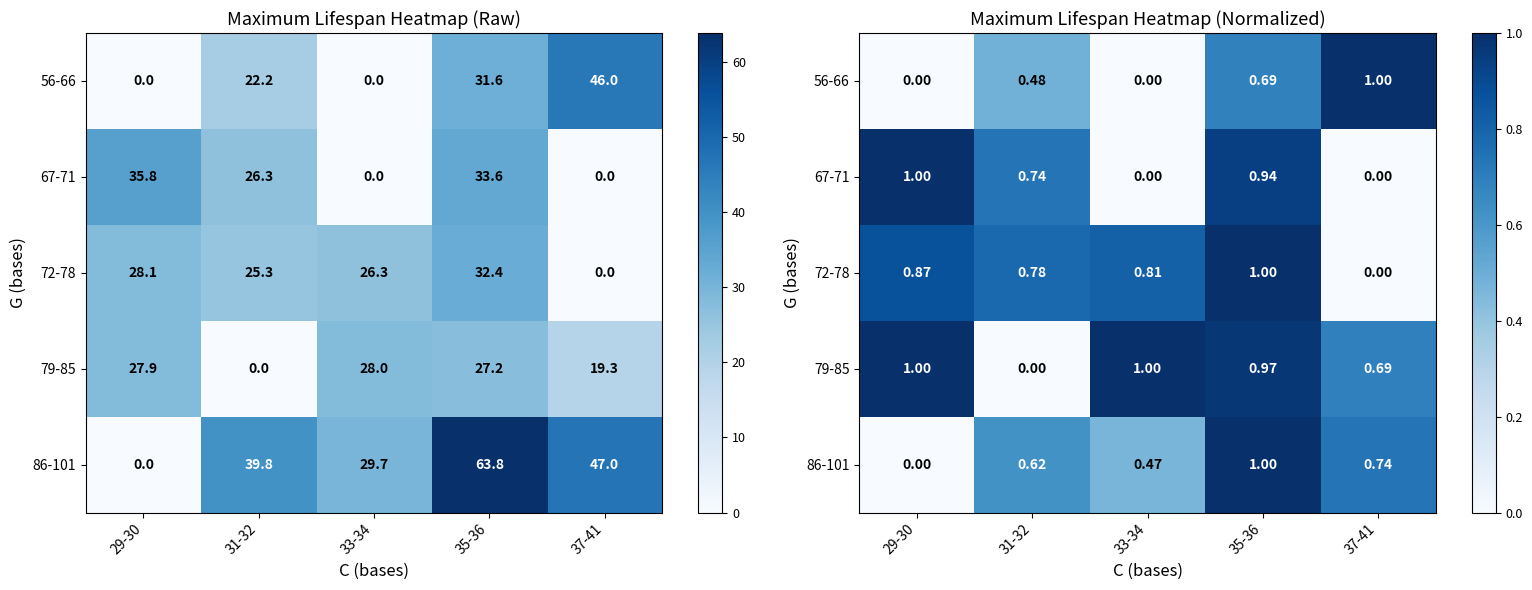

Rank the categories by 79-85 value from highest to lowest.

33-34, 29-30, 35-36, 37-41, 31-32